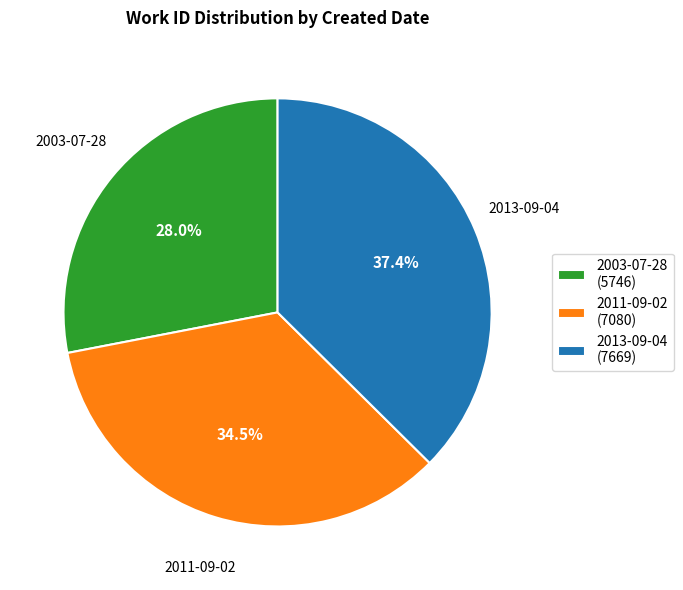

To the nearest percent, what is the difference between the largest and smallest slice percentages?

9%